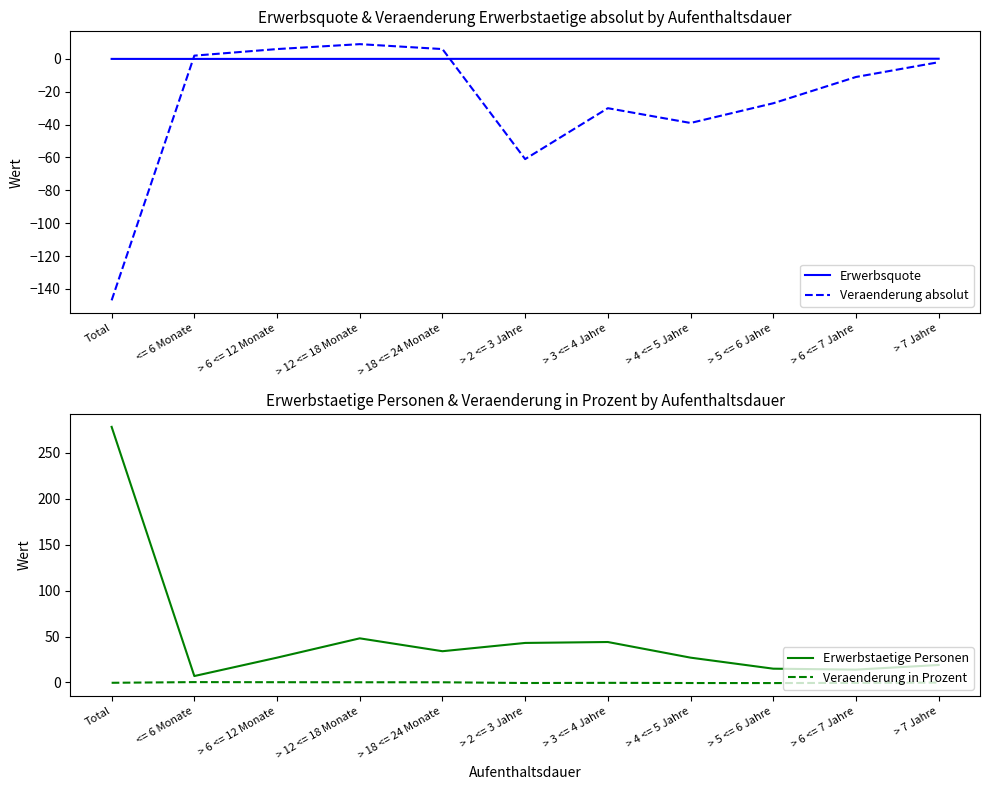

Between > 5 <= 6 Jahre and > 4 <= 5 Jahre, which is larger?

> 5 <= 6 Jahre